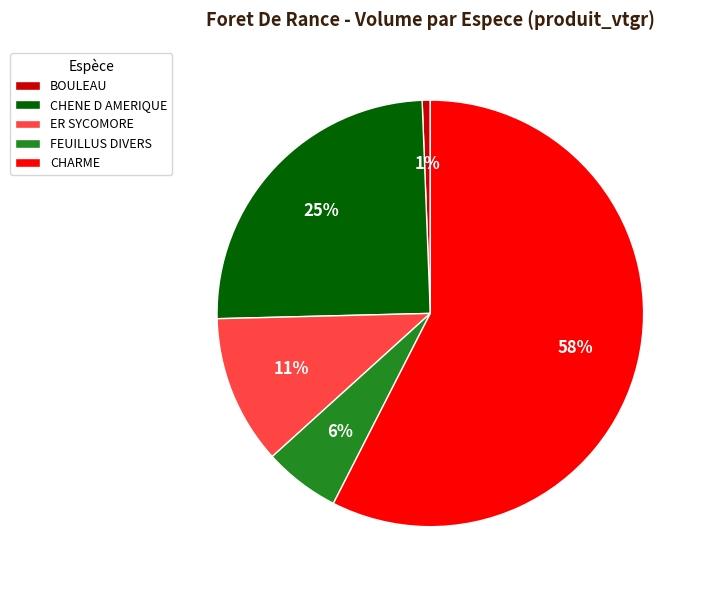

Rank the categories by value from lowest to highest.

BOULEAU, FEUILLUS DIVERS, ER SYCOMORE, CHENE D AMERIQUE, CHARME